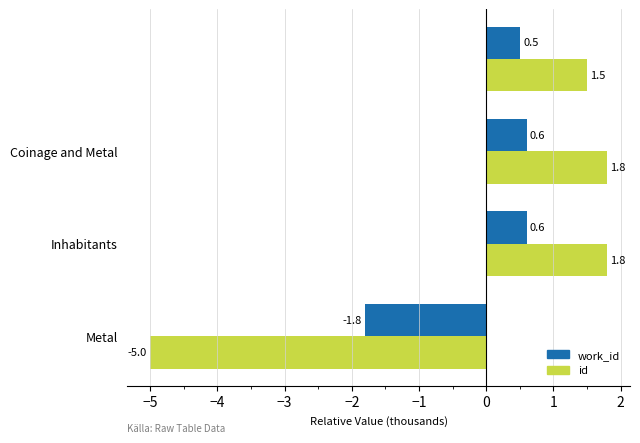

What are all the series names shown in the legend?

work_id, id